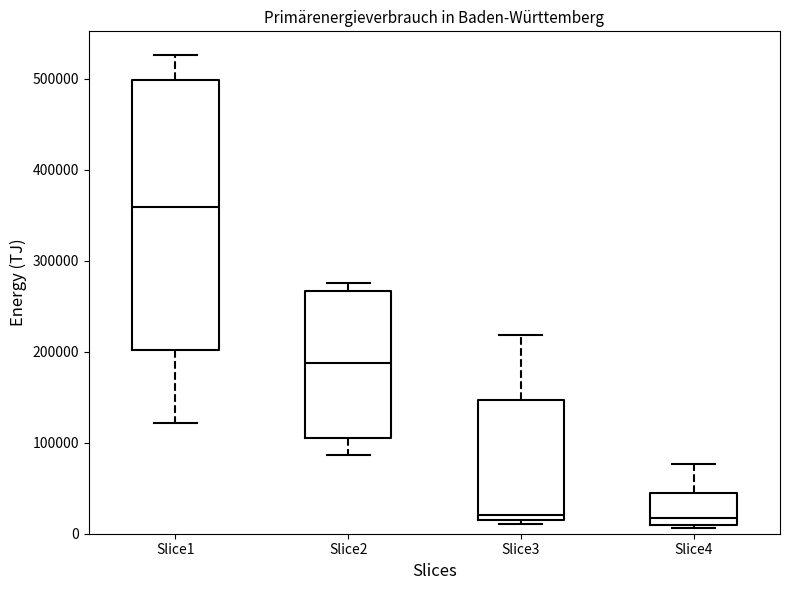

Reading left to right, transcribe this box plot: for each box, give where its median line is, the range the box spans, and where its two whiskers end, as read against the y-axis. The values are not printed on the chart, so give them approximately, as read against the axis.

Slice1: median 360000, box 200000 to 500000, whiskers 120000 to 530000
Slice2: median 190000, box 110000 to 270000, whiskers 90000 to 280000
Slice3: median 20000, box 10000 to 150000, whiskers 10000 (just below the box's lower edge) to 220000
Slice4: median 20000, box 10000 to 40000, whiskers 10000 (just below the box's lower edge) to 80000